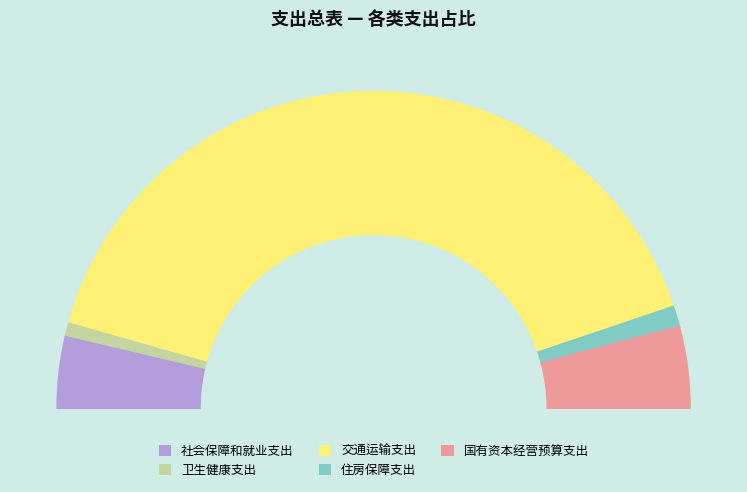

Is it true that 卫生健康支出 is 1% of the pie?

True